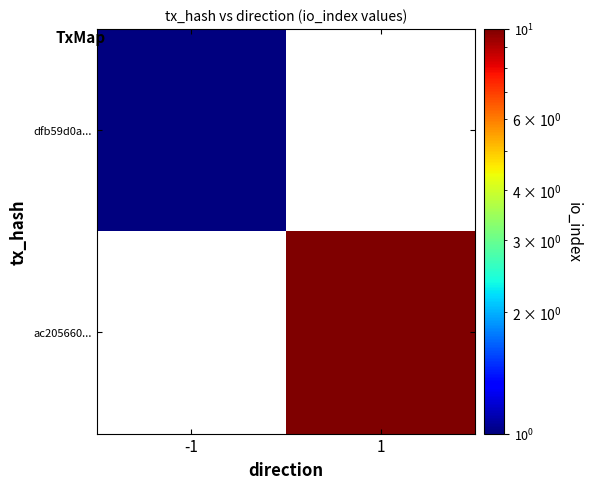

What is the maximum value shown in the chart?

10.0